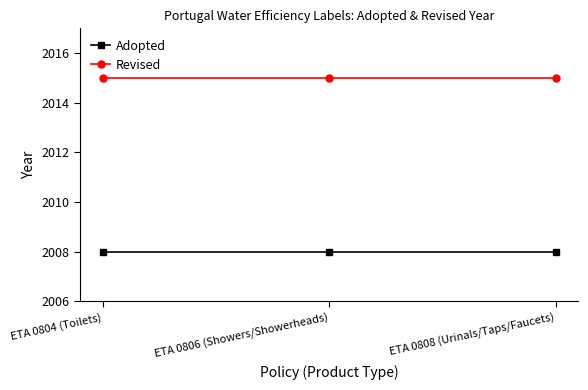

Is it true that Adopted equals 2641 at ETA 0806 (Showers/Showerheads)?

False